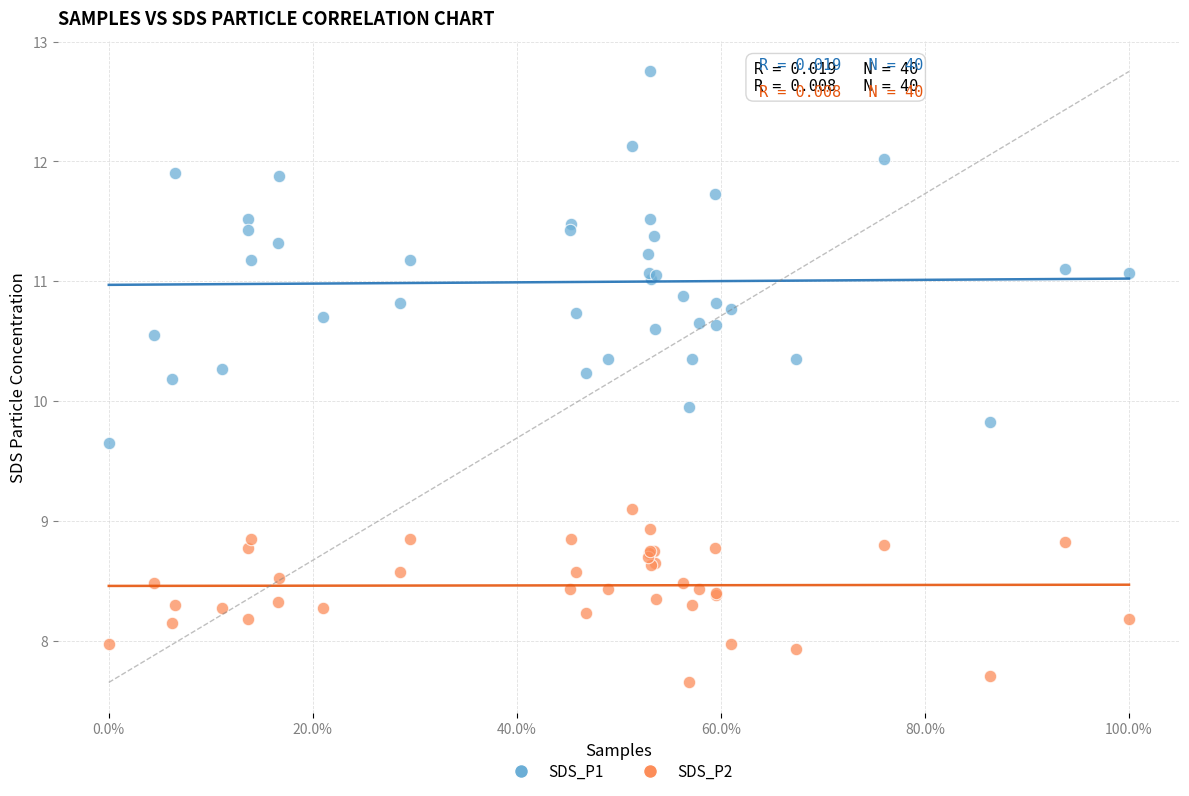

What are all the series names shown in the legend?

SDS_P1, SDS_P2